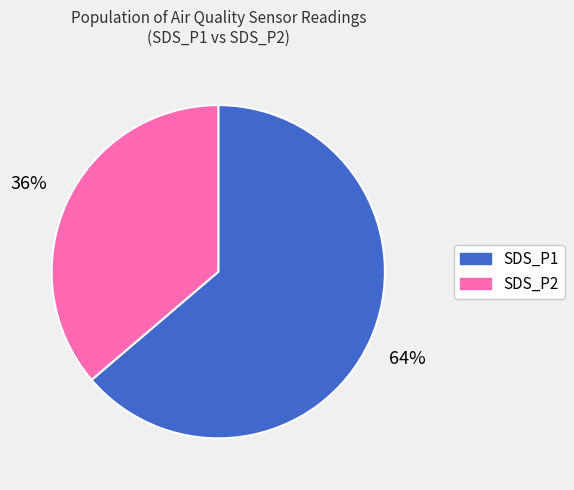

Combined, do SDS_P1 and SDS_P2 account for over 50%?

Yes